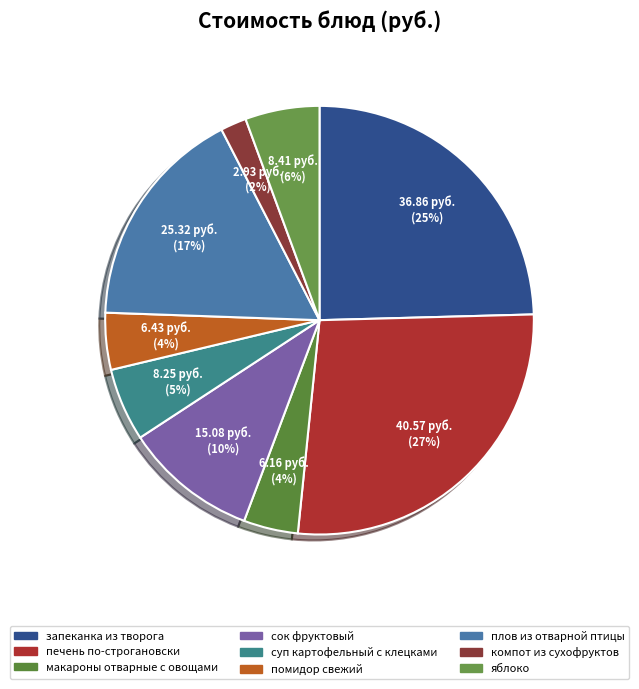

Rank the categories by value from highest to lowest.

печень по-строгановски, запеканка из творога, плов из отварной птицы, сок фруктовый, яблоко, суп картофельный с клецками, помидор свежий, макароны отварные с овощами, компот из сухофруктов